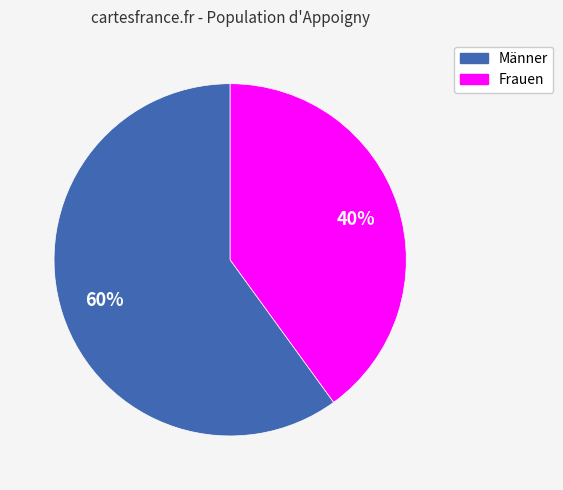

To the nearest percent, what is the combined percentage of Frauen and Männer?

100%